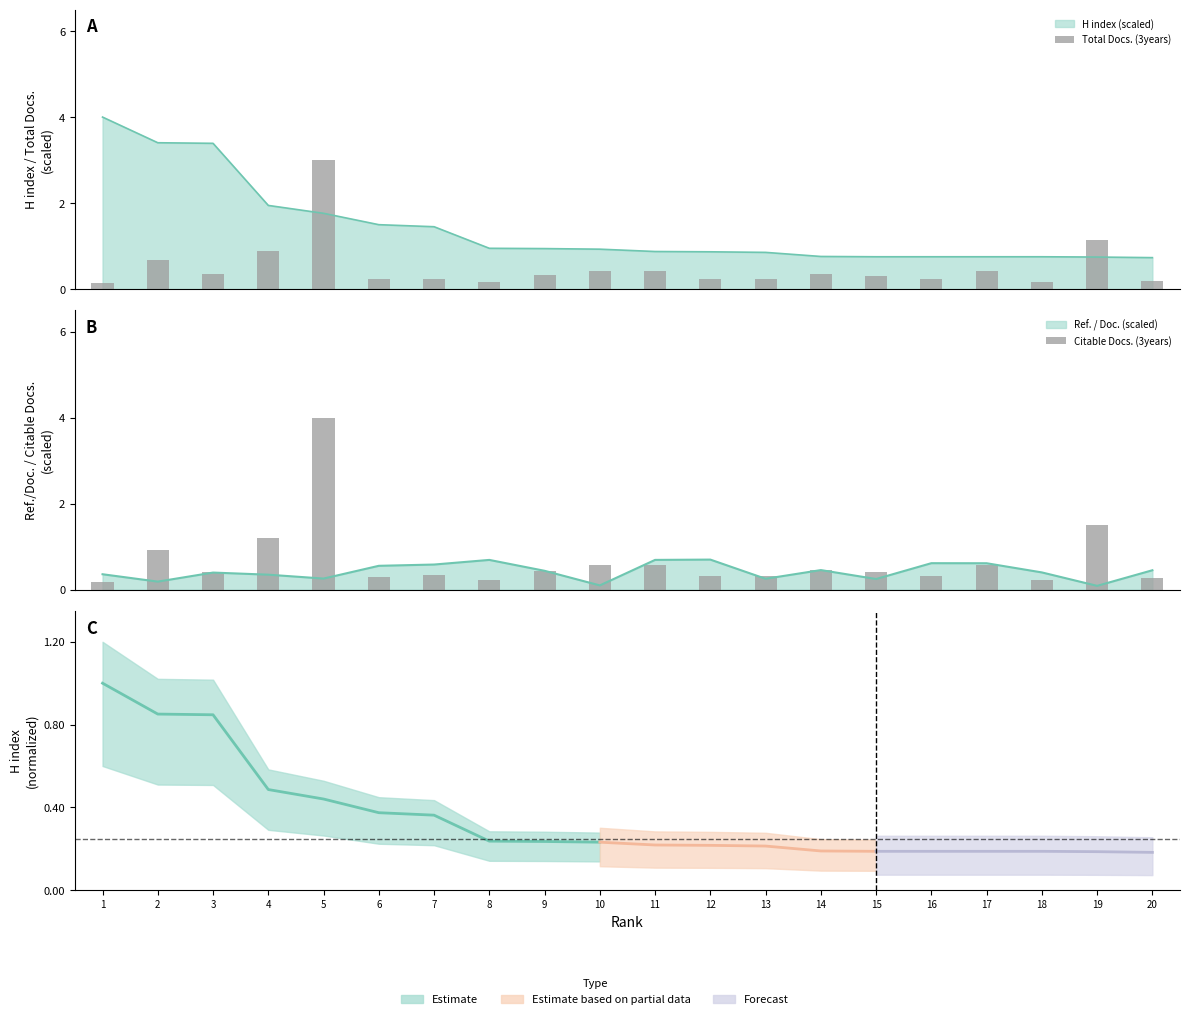

At which label is Ref. / Doc. closest to 0?

19